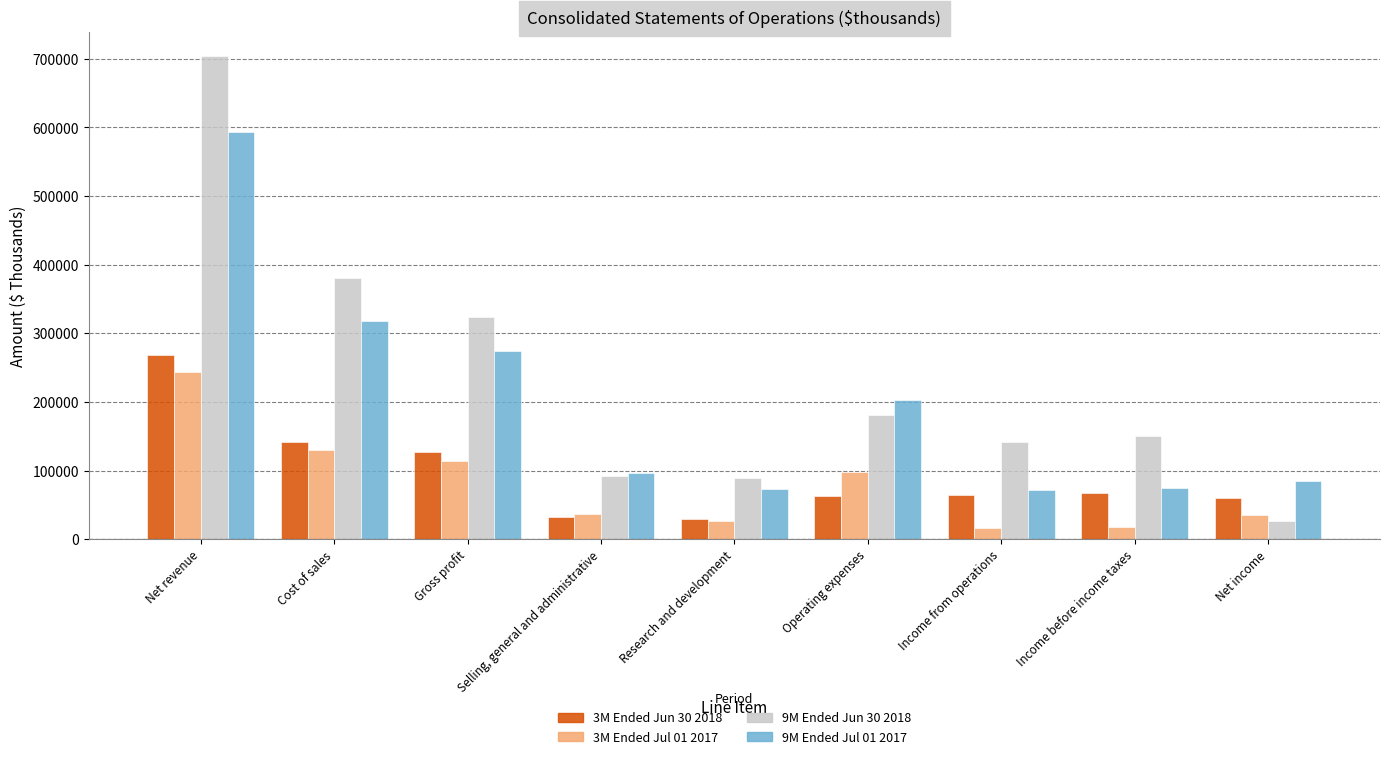

What is the sum of all 3M Ended Jul 01 2017 values?

716889